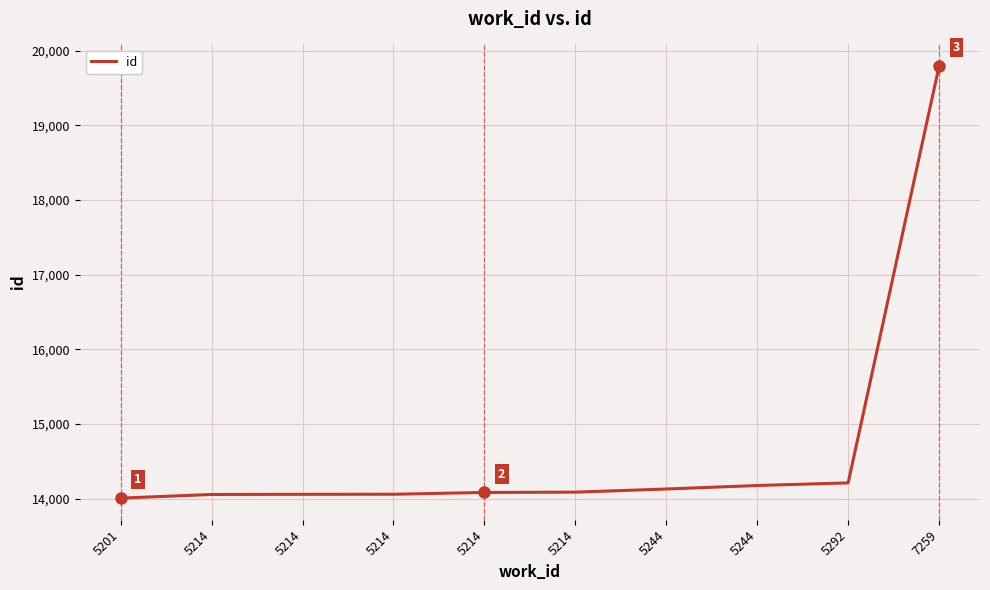

The chart shows a value of 25103 at 5214. True or false?

False